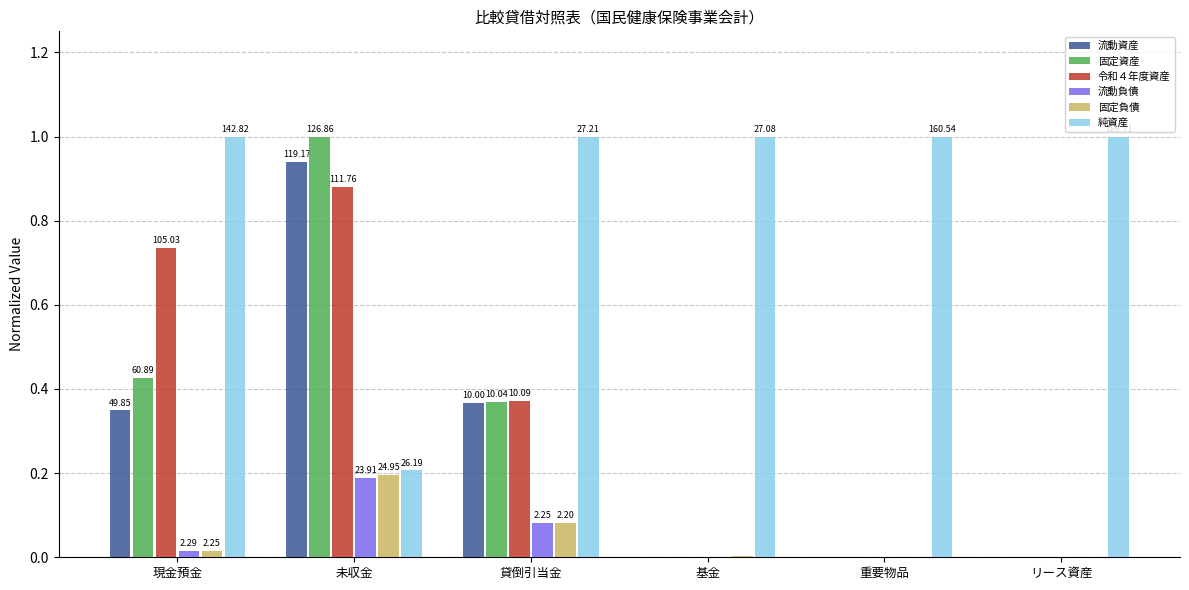

What are all the series names shown in the legend?

流動資産, 固定資産, 令和４年度資産, 流動負債, 固定負債, 純資産